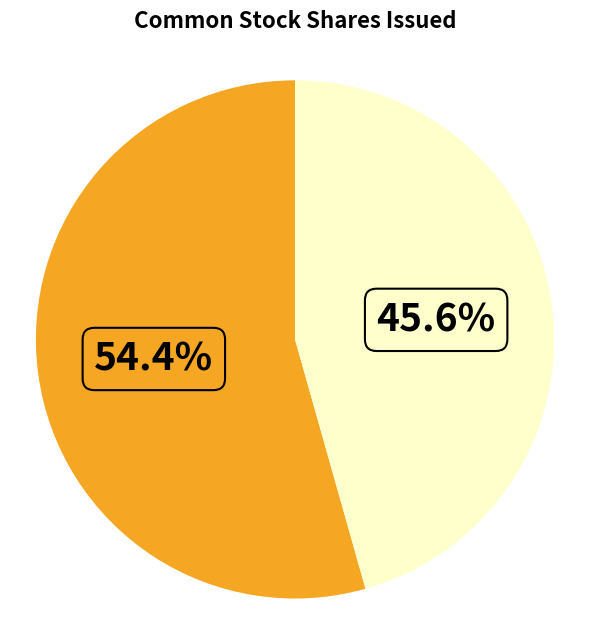

Is there a majority slice in this chart?

Yes